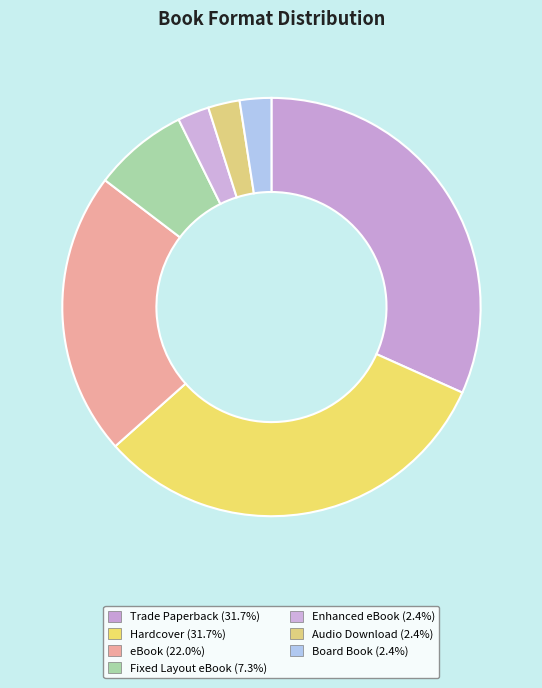

To the nearest percent, what portion does Fixed Layout eBook represent?

7%